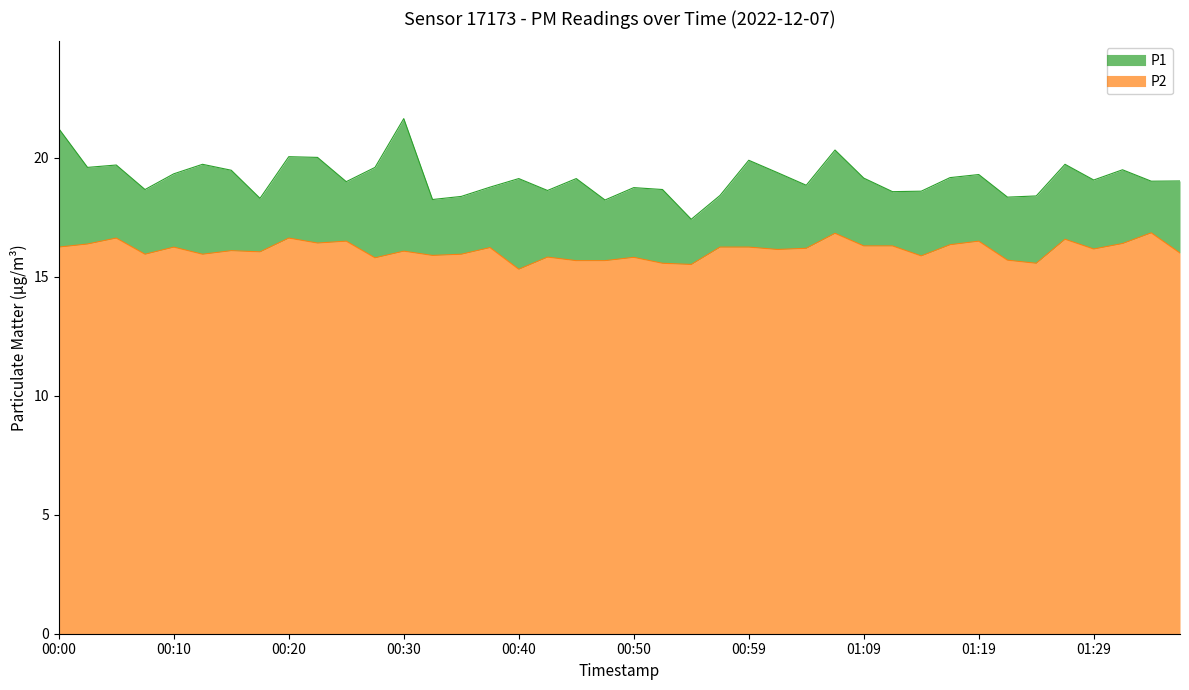

What is the approximate value of P1 at 00:42?

18.6